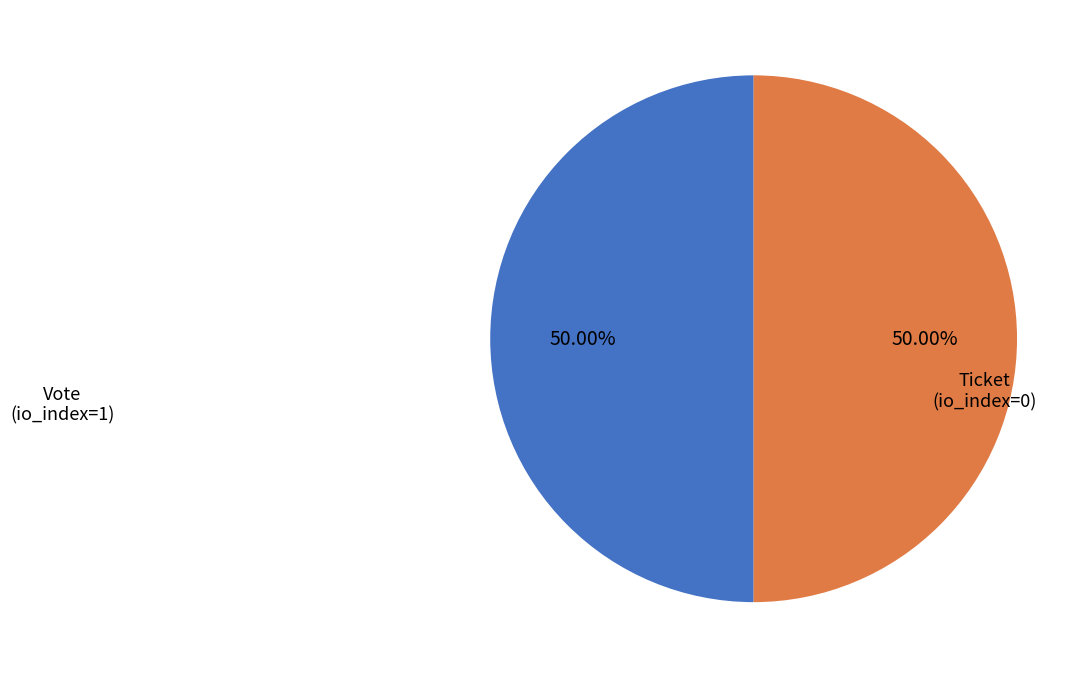

What is the ratio of the value at Vote to the value at Ticket?

1.0